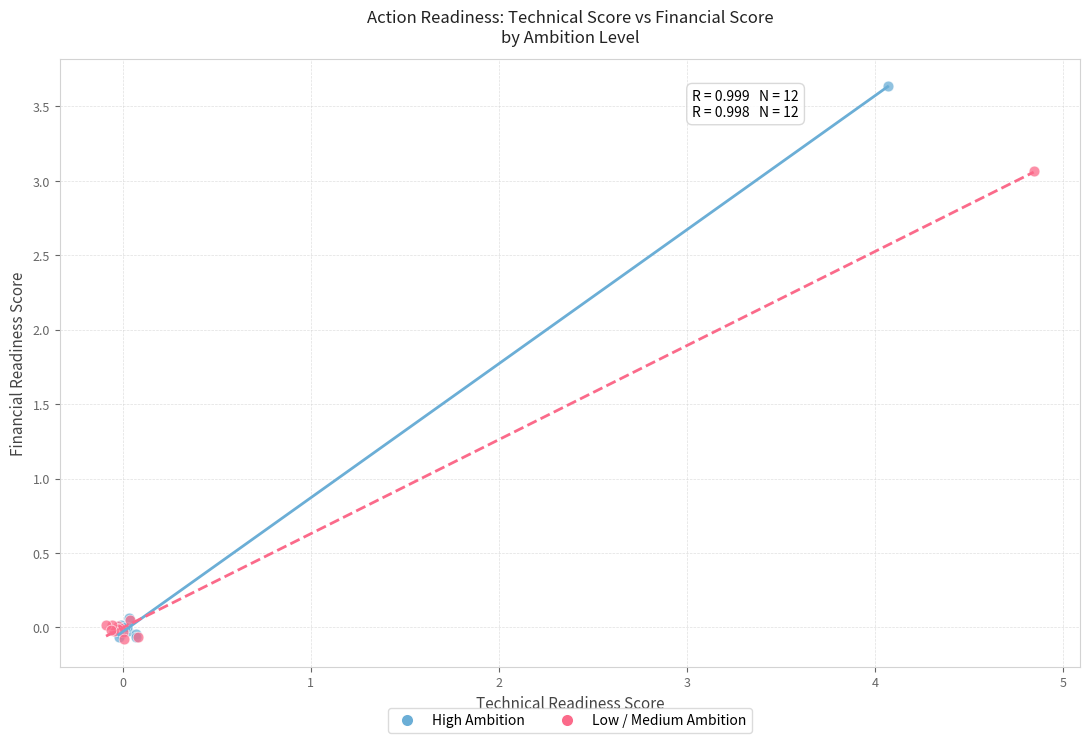

Which series has the largest Y range (max minus min)?

High Ambition